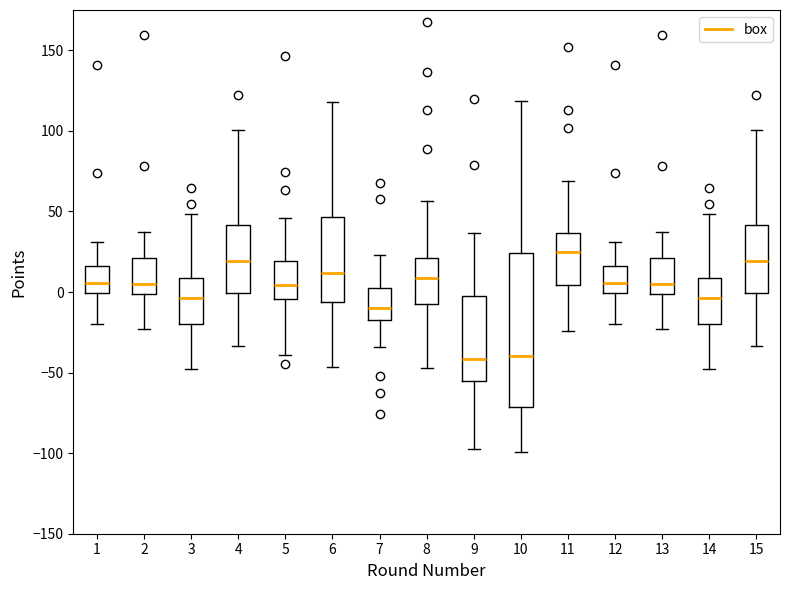

Where is the lower edge of the box at x = 1 on the y-axis? The values are not printed on the chart, so give them approximately, as read against the axis.

0